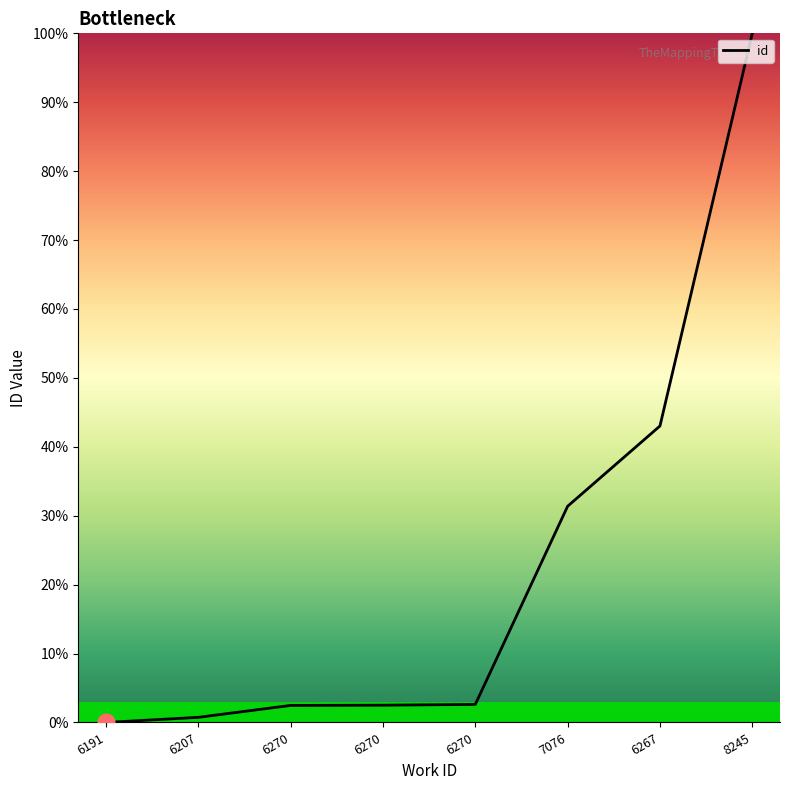

Reading left to right, what are all the values shown in this chart?

0.0	0.7	2.5	2.5	2.6	31.4	43.0	100.0